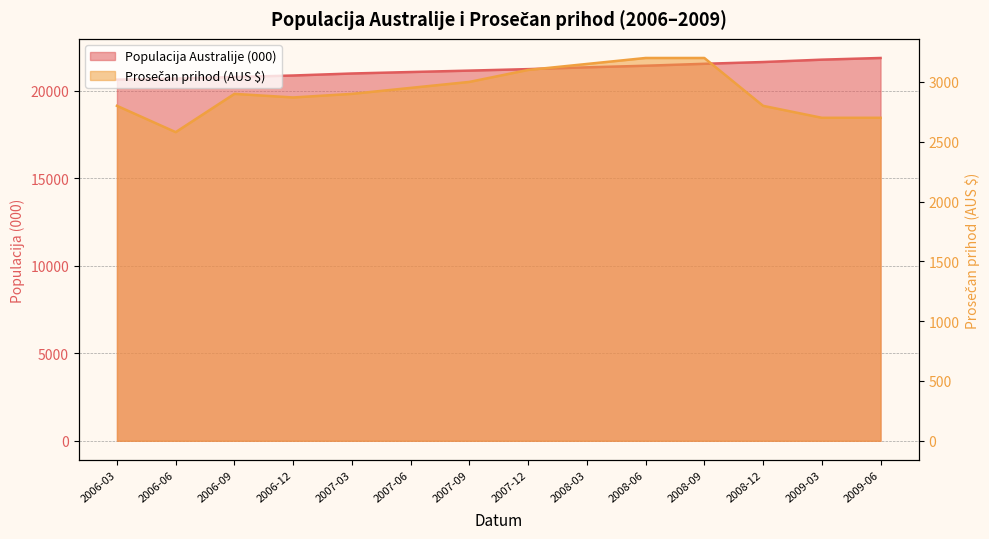

True or false: Populacija Australije (000) and Prosečan prihod (AUS $) intersect in this chart.

False